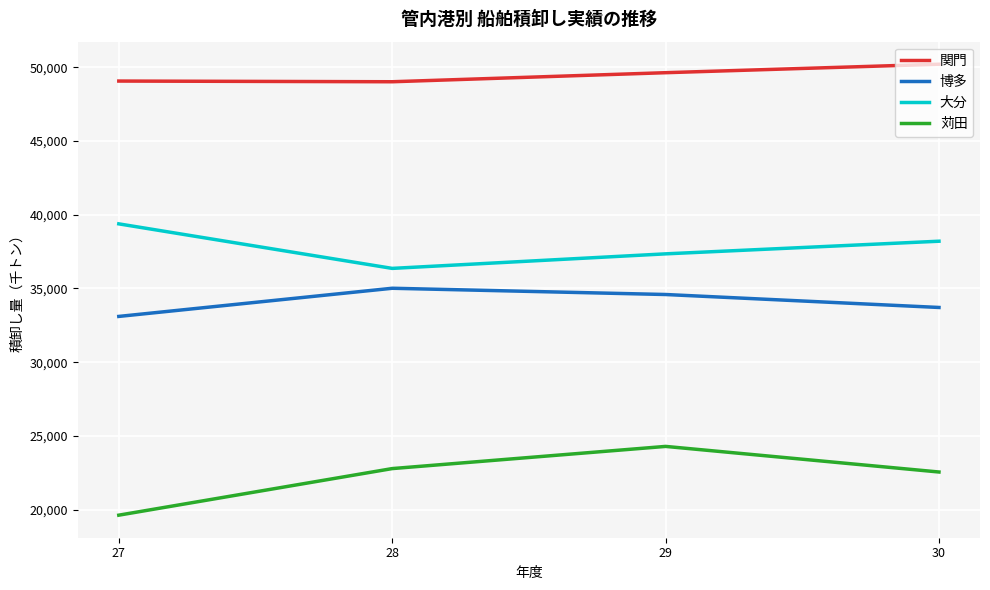

What is the spread (max minus min) of values at 27?

29437